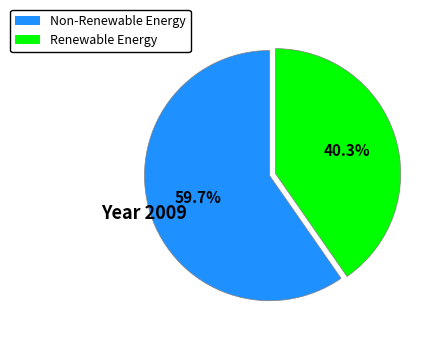

Does any single category account for the majority?

Yes